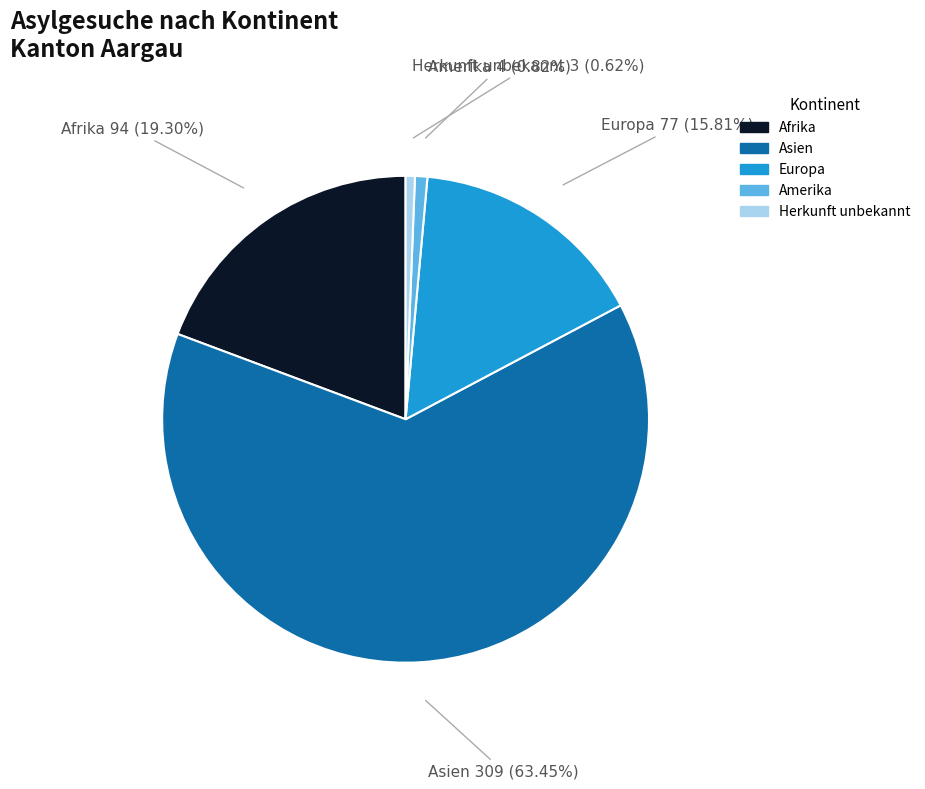

How many slices are in this pie chart?

5